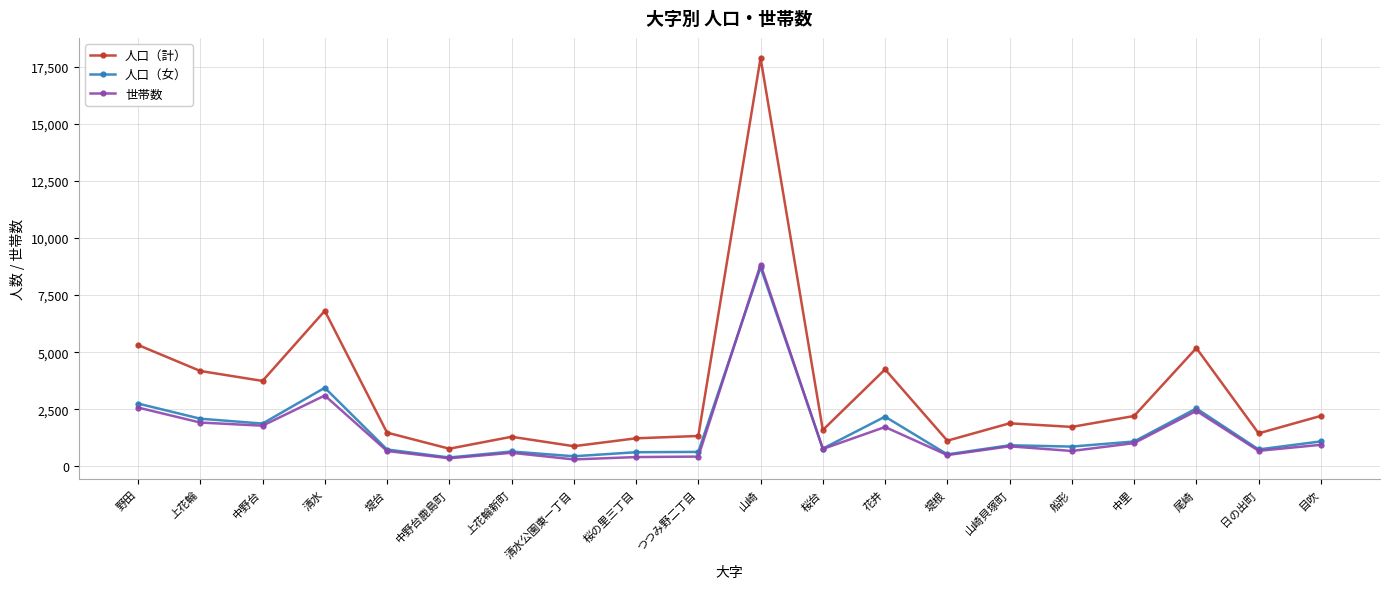

At which category is the sum across all series the highest?

山崎